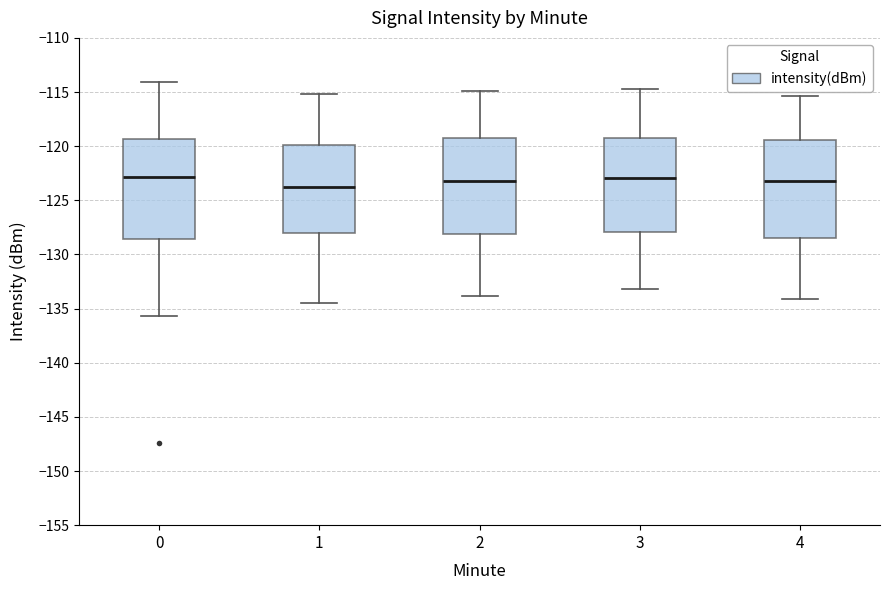

Where does the lower whisker of the box at x = 0 end on the y-axis? The values are not printed on the chart, so give them approximately, as read against the axis.

-135.5